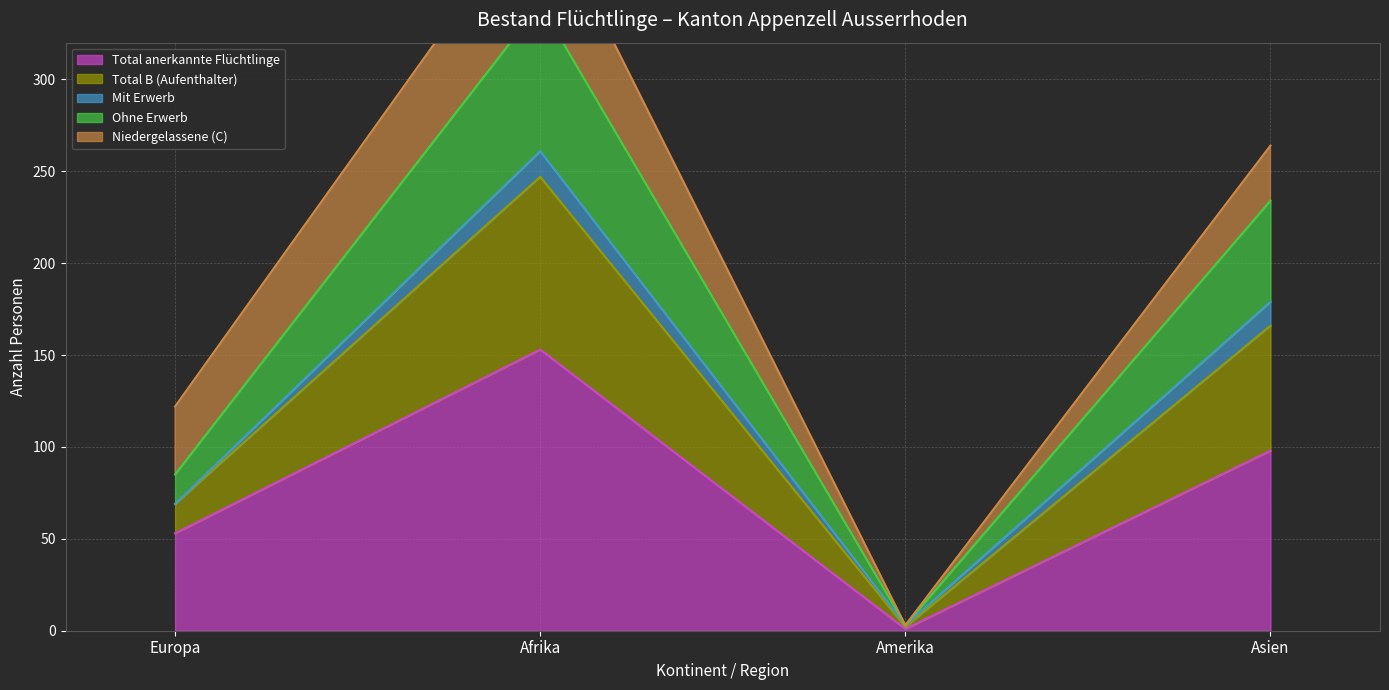

How many Ohne Erwerb values are between 69 and 261?

3